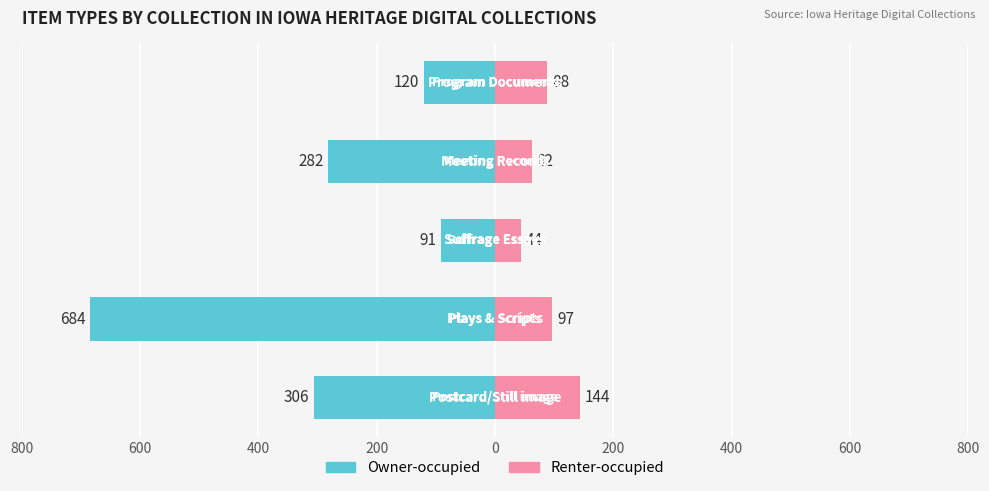

What is the total value across all series at 0?

-32